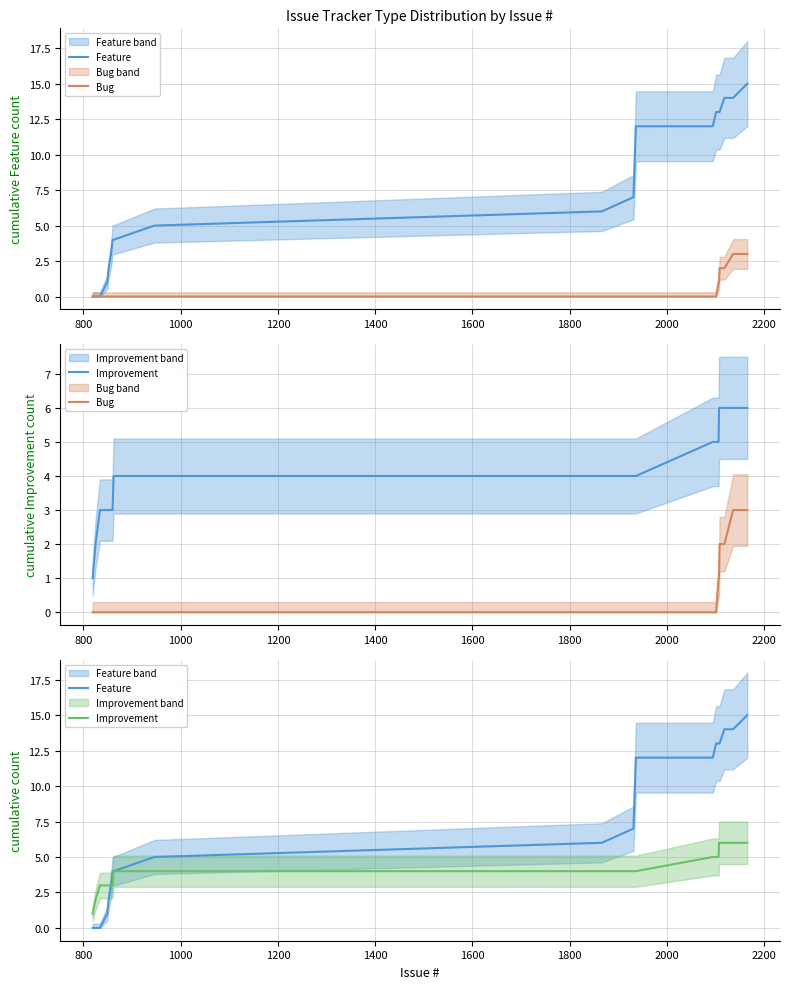

How many lines are shown in the chart?

3